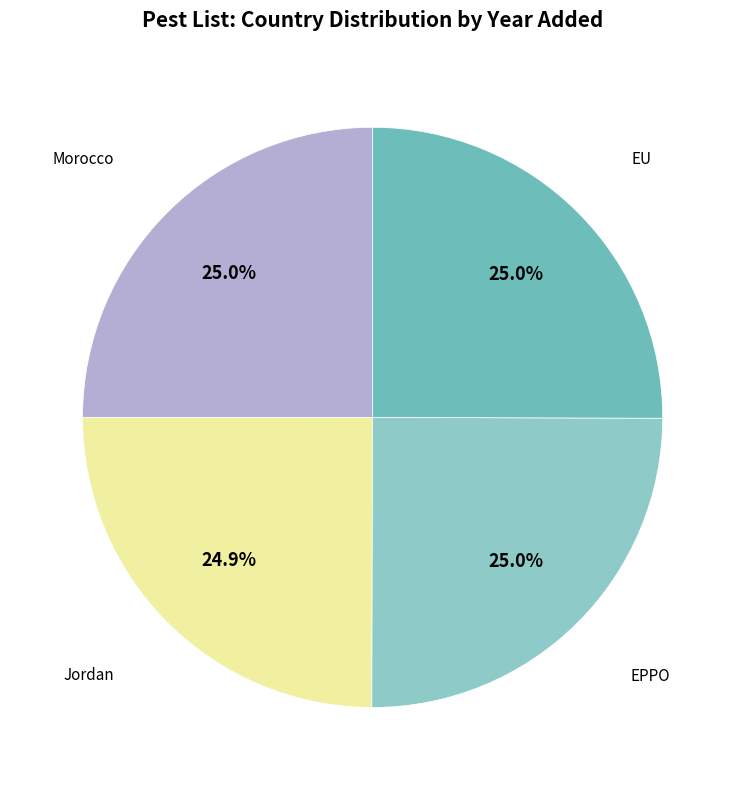

Which category has the smallest portion of the pie?

Jordan